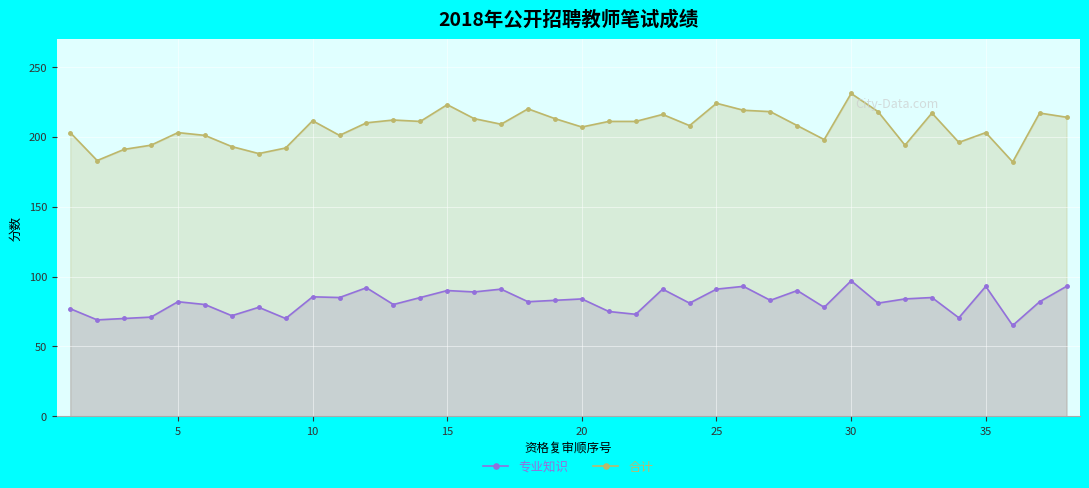

True or false: 合计 and 专业知识 cross at least once.

False